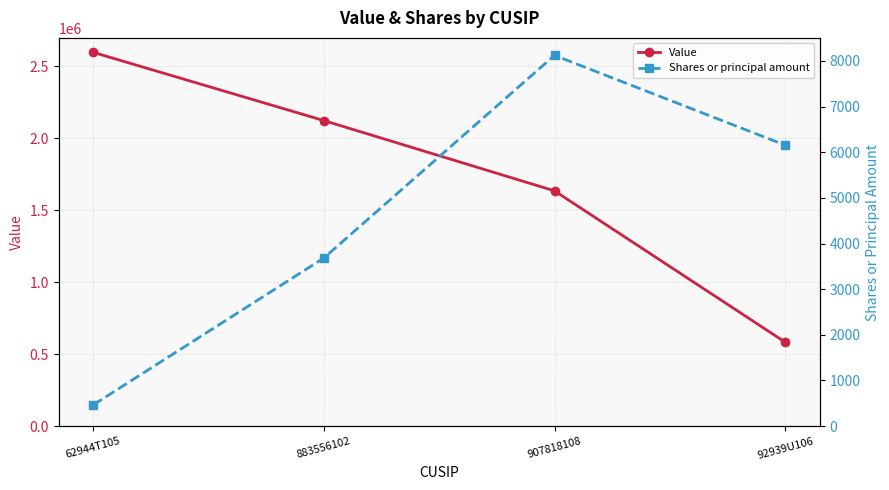

At which label is Value closest to 1590084?

907818108